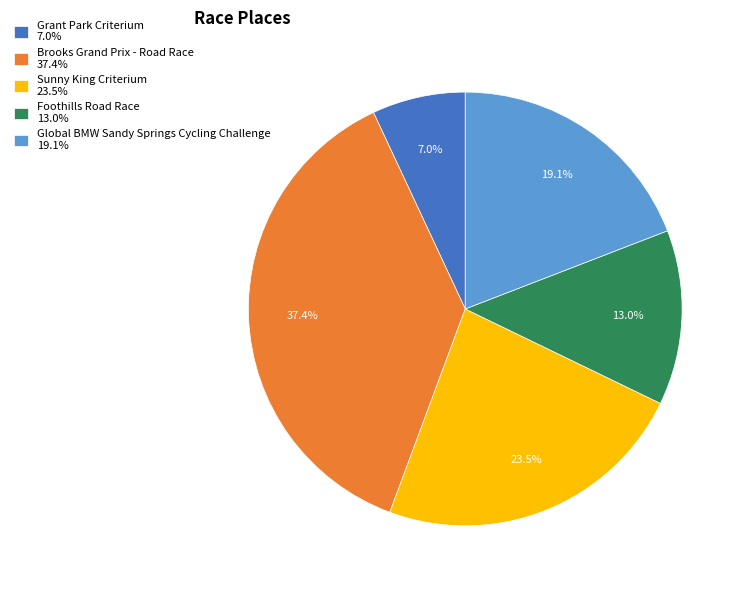

What is the ratio of the value at Global BMW Sandy Springs Cycling Challenge to the value at Foothills Road Race?

1.5